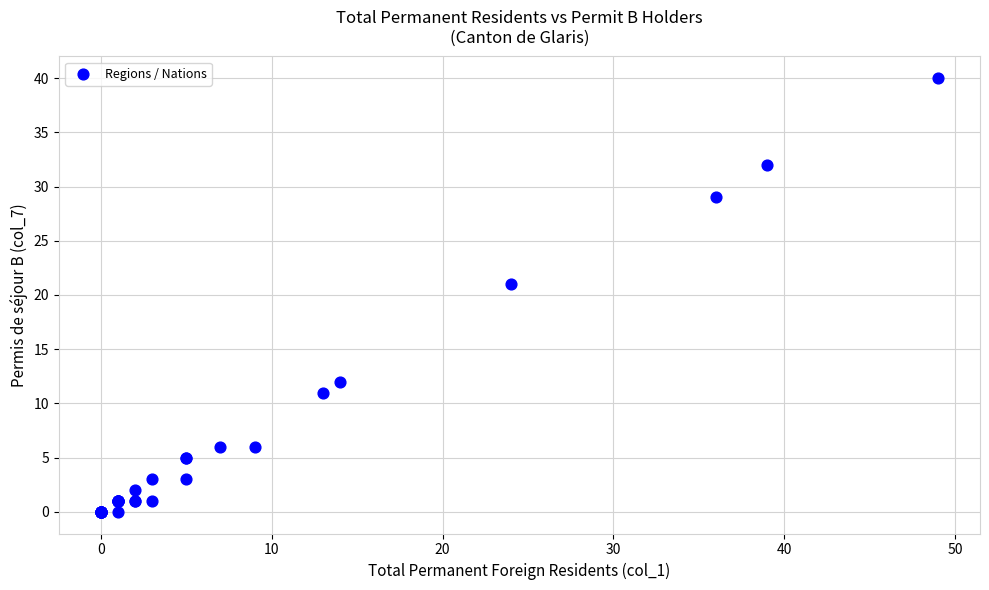

What Y value in the scatter plot is closest to 20?

21